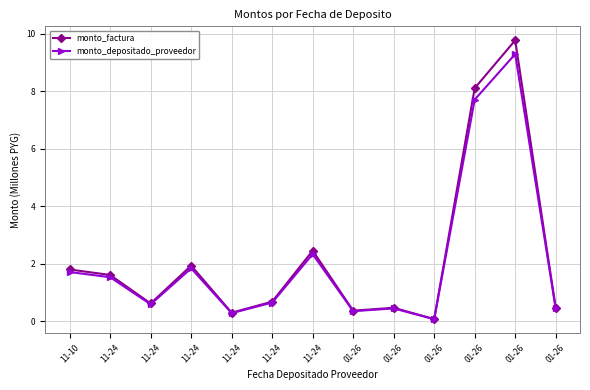

What is the smallest value displayed?

0.1